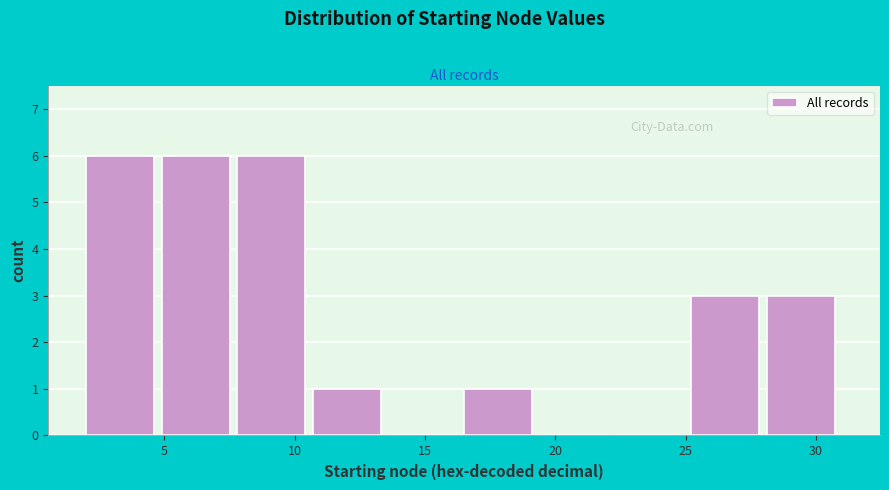

Reading left to right, transcribe this chart: for each bar, give the range it covers on the x-axis and its height. Neither the bar edges nor the heights are printed on the chart, so give them approximately, as read against the axes.

2.0 to 4.9: 6
4.9 to 7.8: 6
7.8 to 10.7: 6
10.7 to 13.6: 1
13.6 to 16.5: 0
16.5 to 19.4: 1
19.4 to 22.3: 0
22.3 to 25.2: 0
25.2 to 28.1: 3
28.1 to 31.0: 3